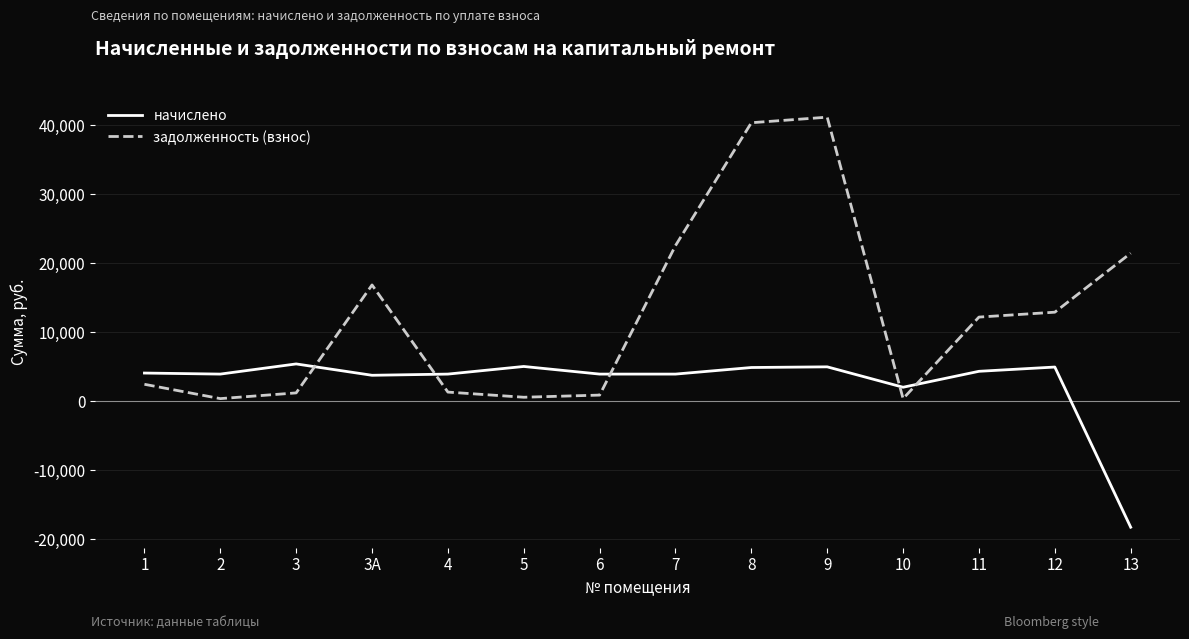

At which label does задолженность (взнос) reach its peak?

9